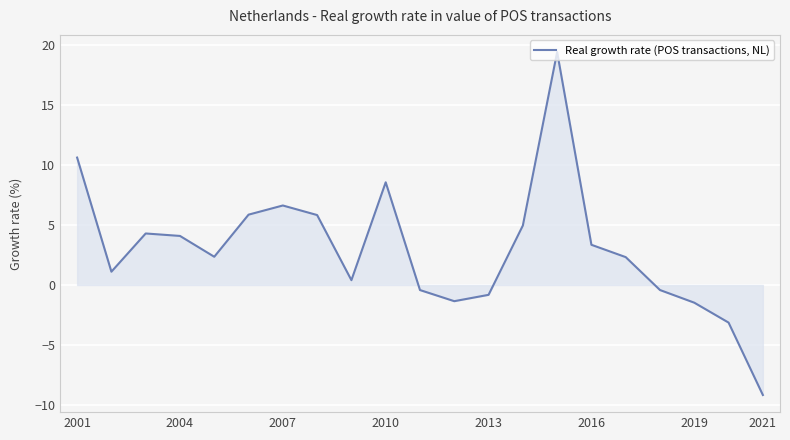

What is the maximum value shown in the chart?

19.4